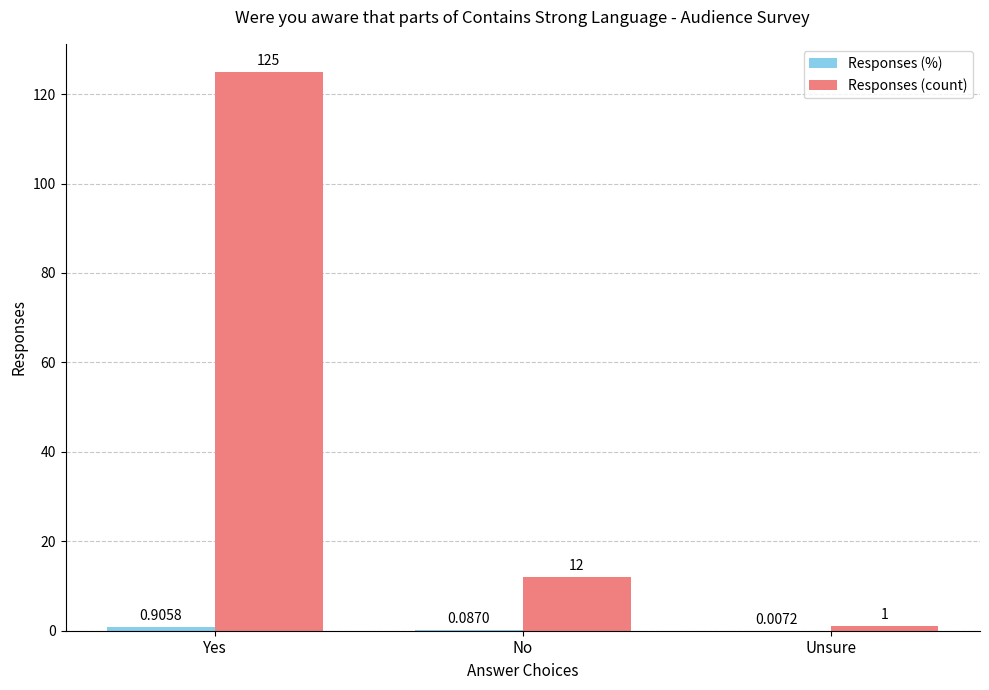

What is the sum of all Responses (count) values?

138.0